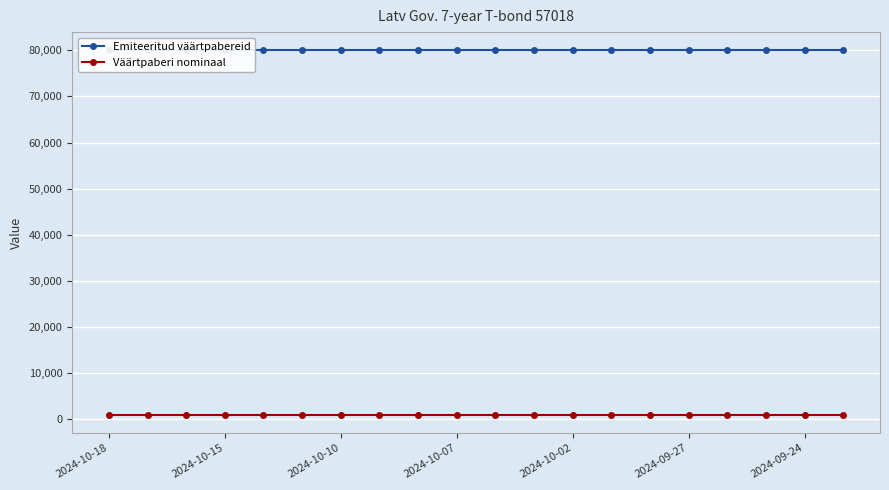

The value of Väärtpaberi nominaal at 2024-10-15 is 1508. True or false?

False